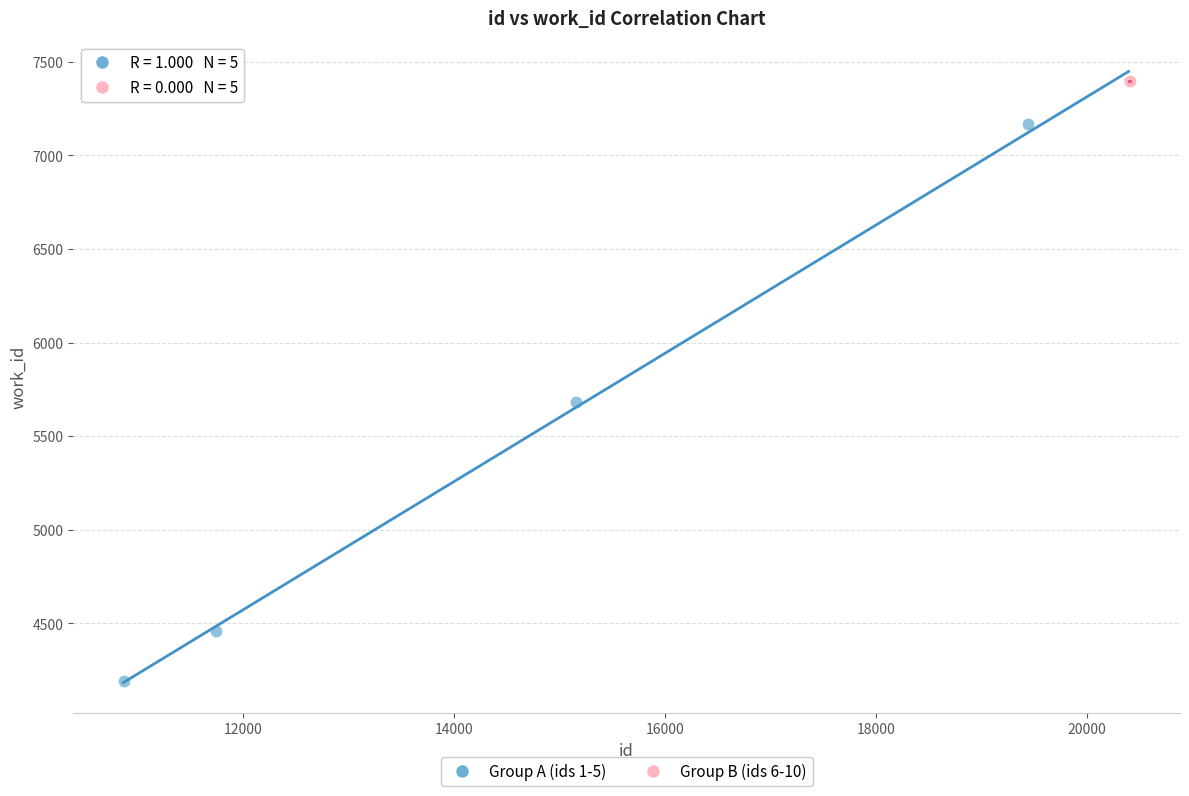

Which series reaches the minimum Y coordinate?

Group A (ids 1-5)